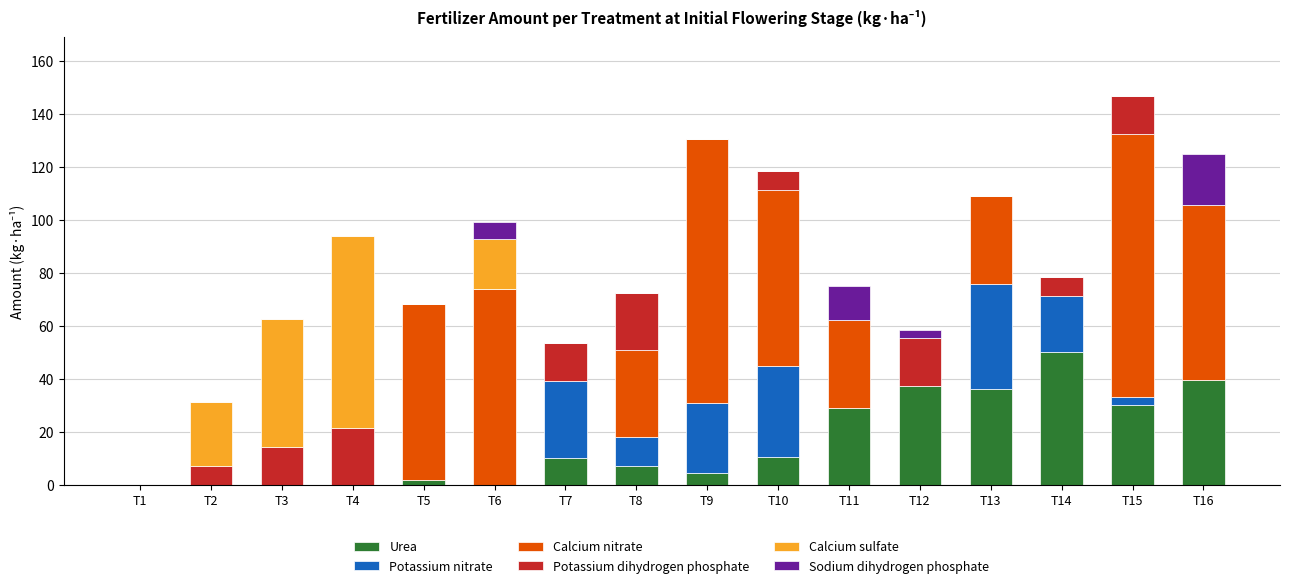

True or false: Urea has a value of -30.3 at T6.

False